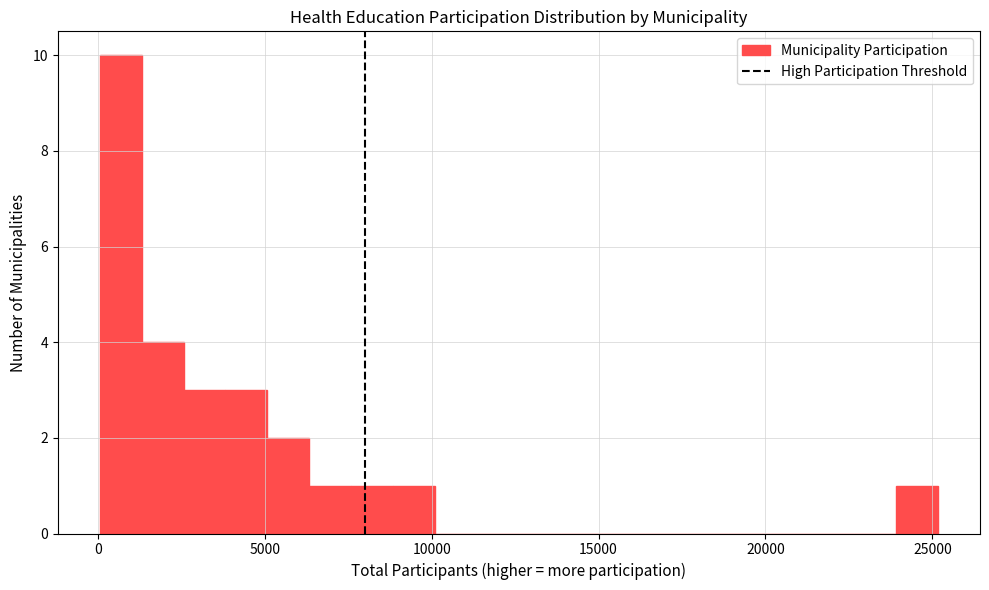

Around what value on the x-axis is the tallest bar? Give the approximate position of its centre, as read against the axis.

500